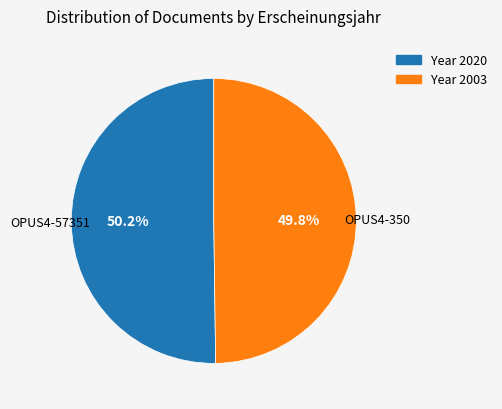

Is there any slice that represents more than half of the pie?

Yes